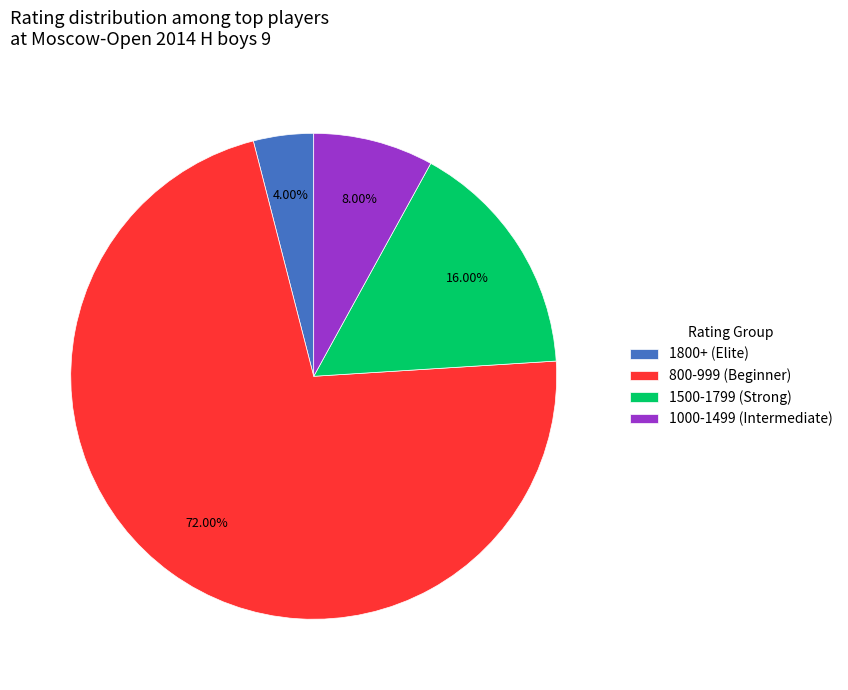

What is the ratio of the value at 1800+ (Elite) to the value at 1000-1499 (Intermediate)?

0.5